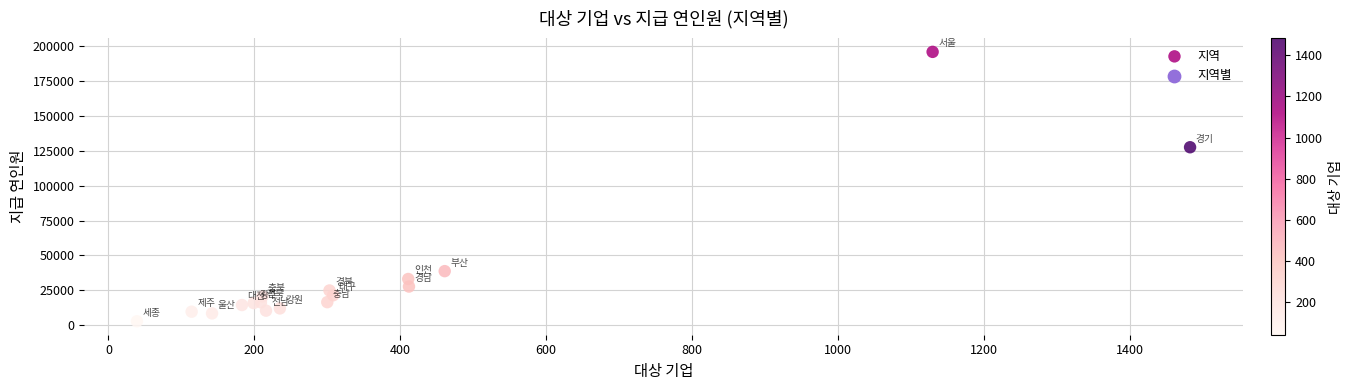

What Y value in the scatter plot is closest to 99299?

127440